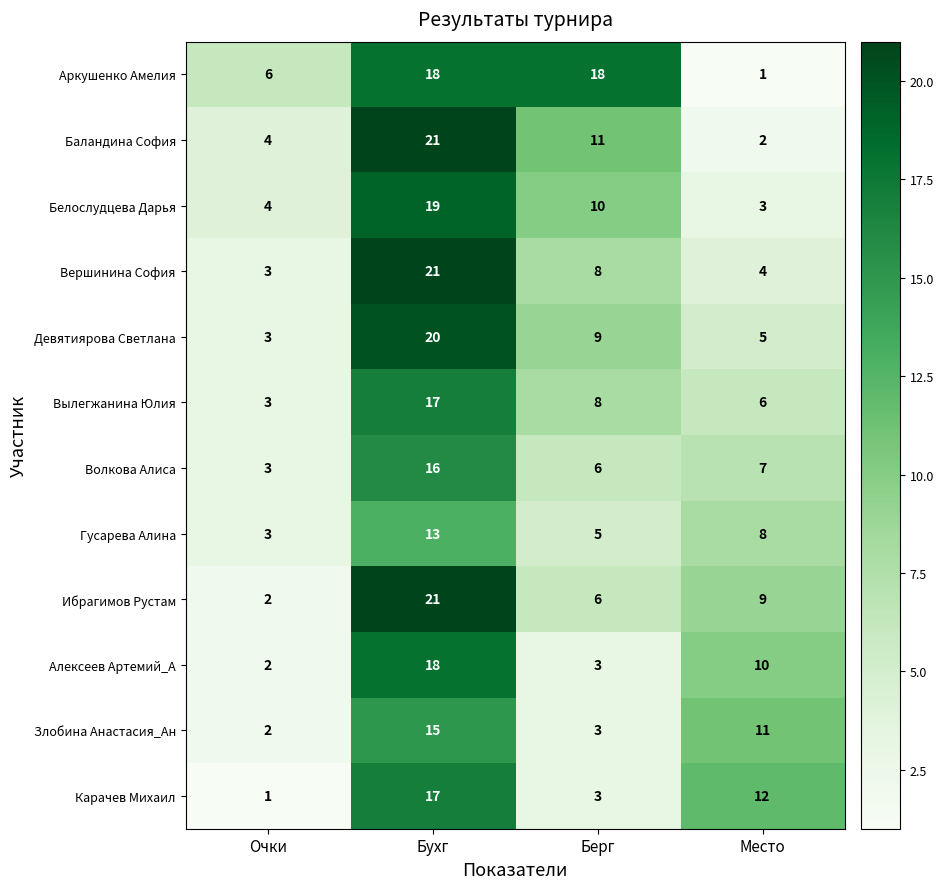

Where is Злобина Анастасия_Ан nearest to the value 8?

Место